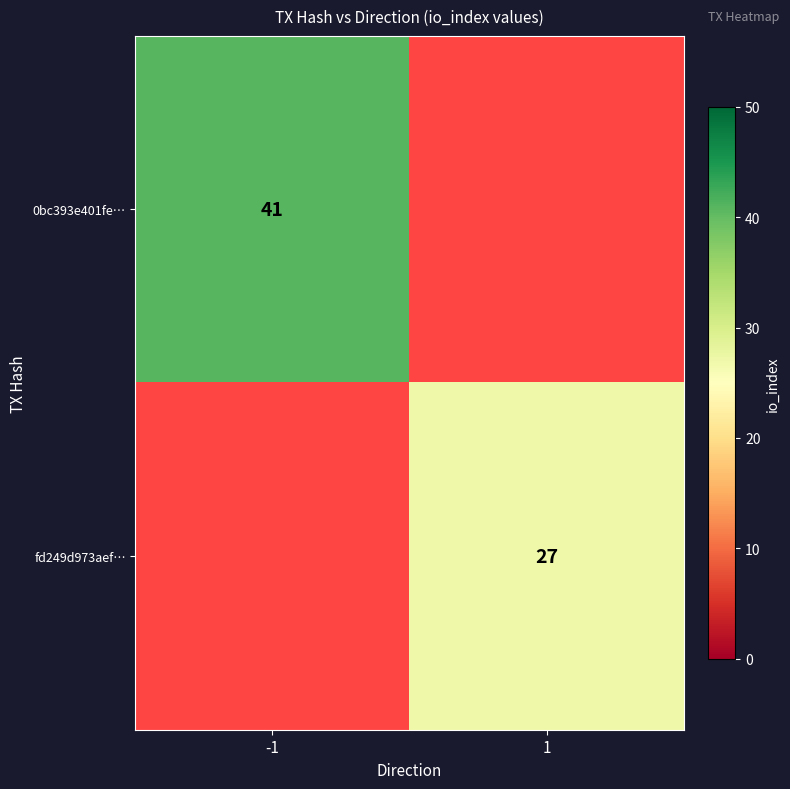

Is the value of 0bc393e401fe… at -1 greater than the value of fd249d973aef… at 1?

Yes